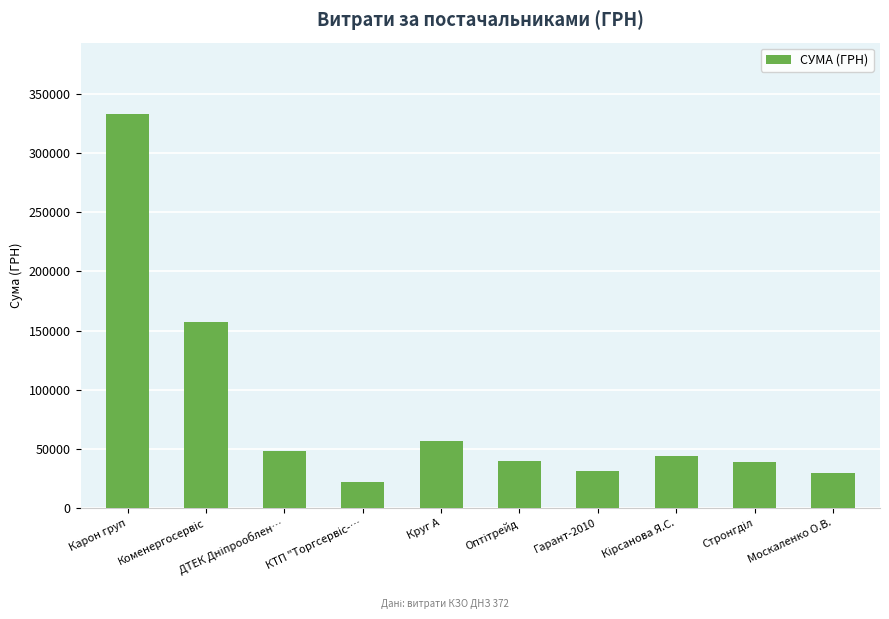

What is the maximum value shown in the chart?

333147.2